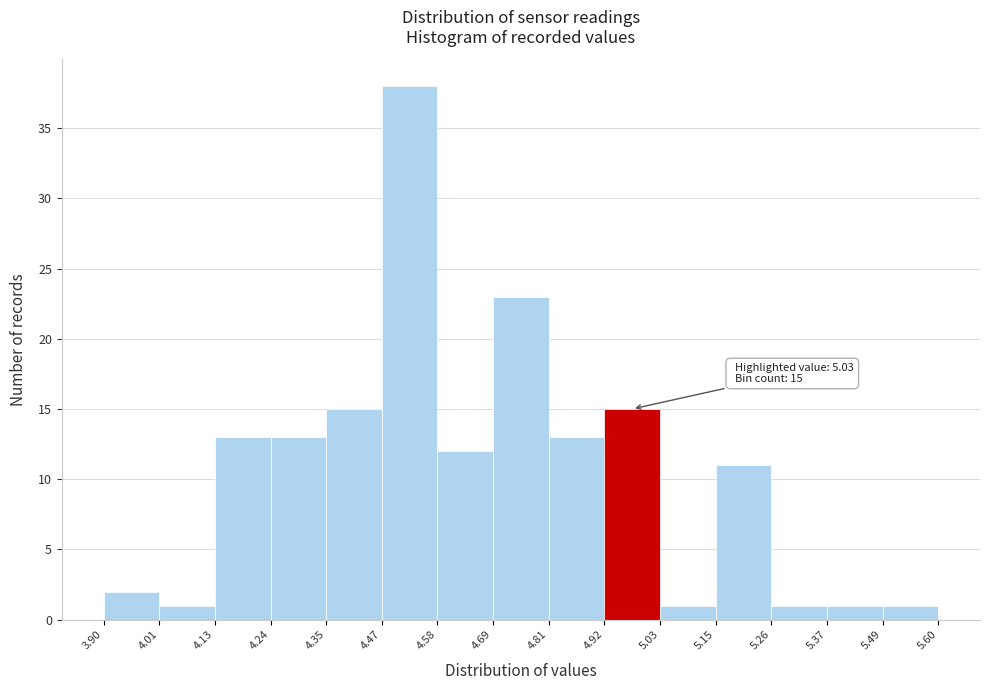

Which range on the x-axis has the tallest bar?

4.47 to 4.58